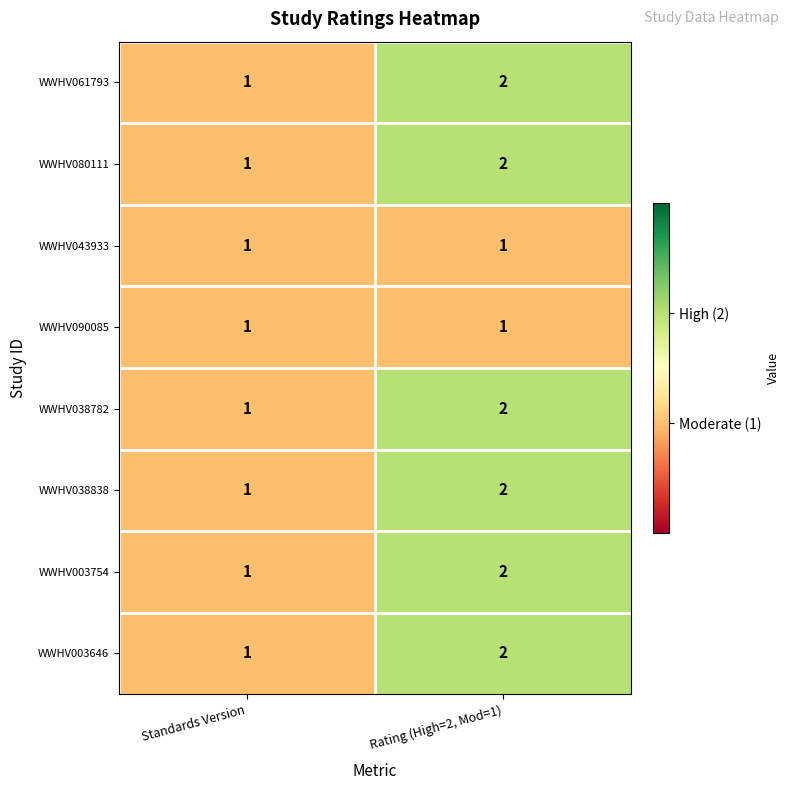

The WWHV038838 series shows 2 at Rating (High=2, Mod=1). True or false?

True